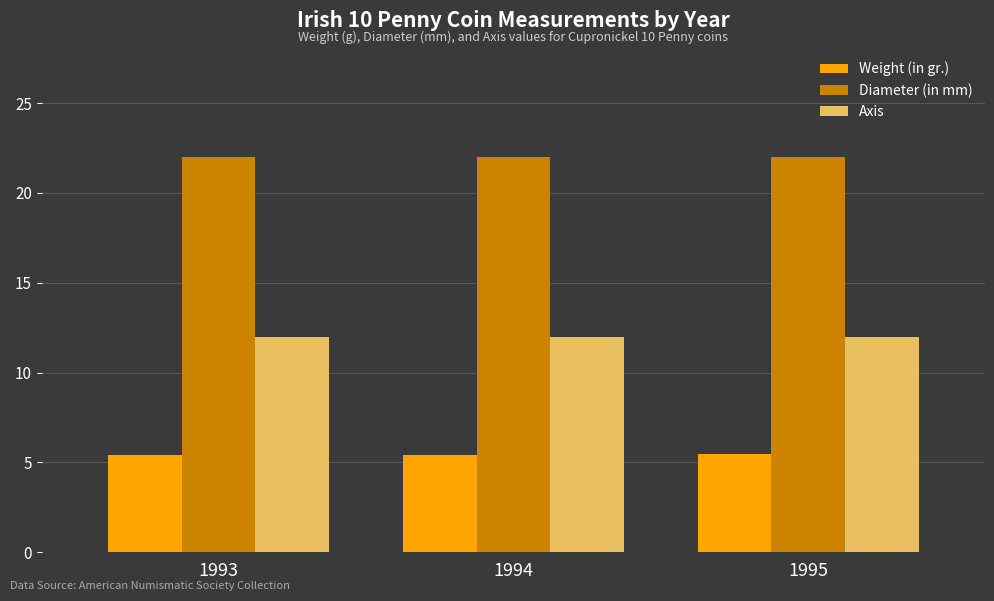

How many groups of bars are there?

3